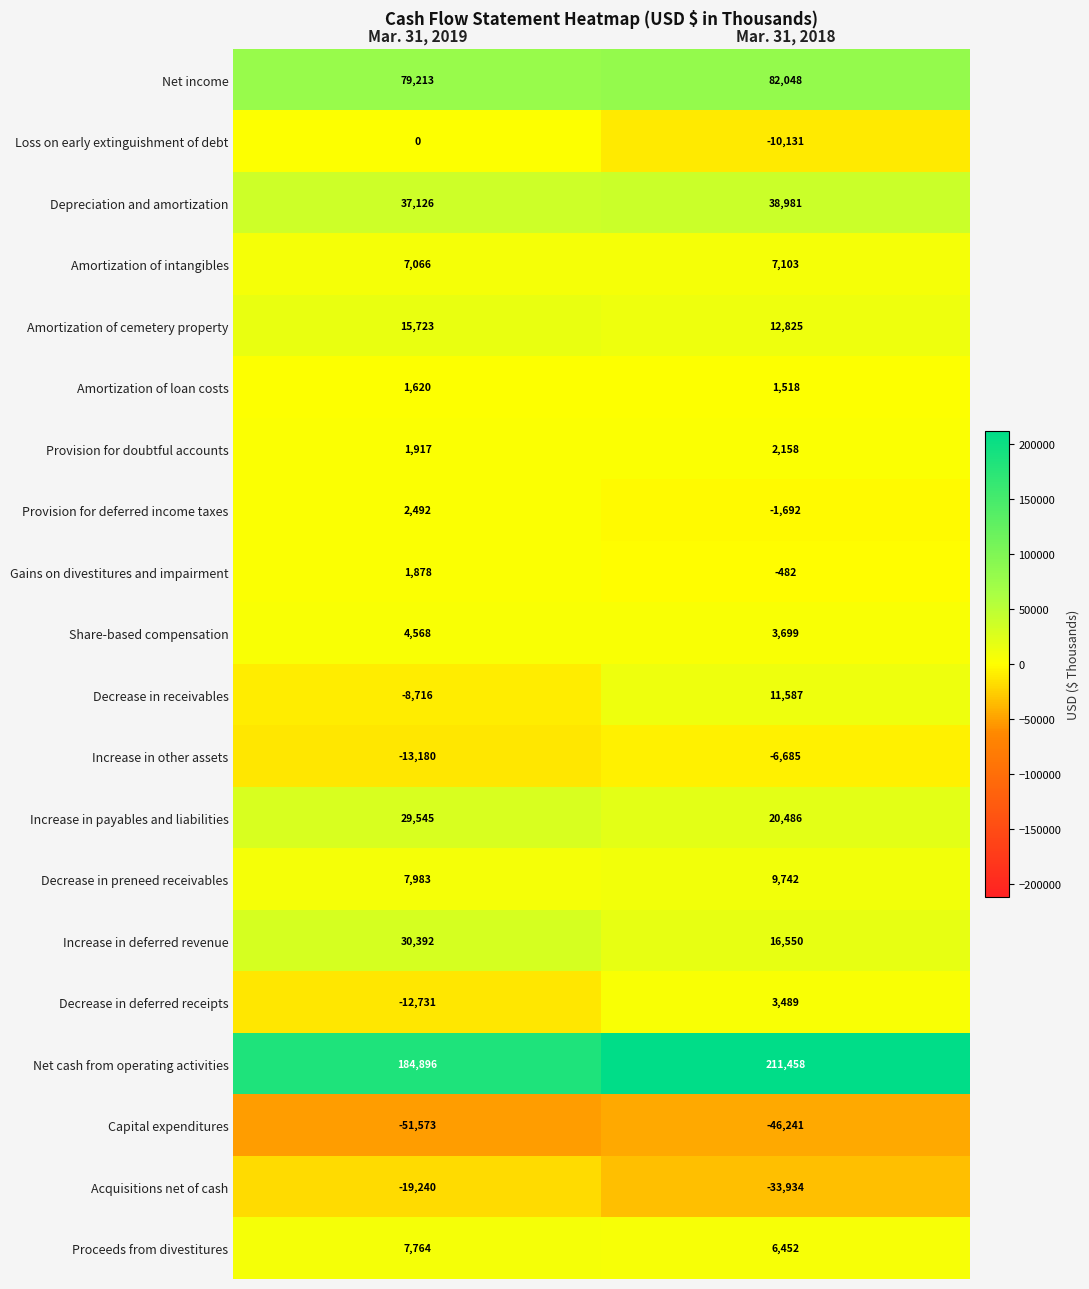

What is the maximum value for Capital expenditures?

-46241